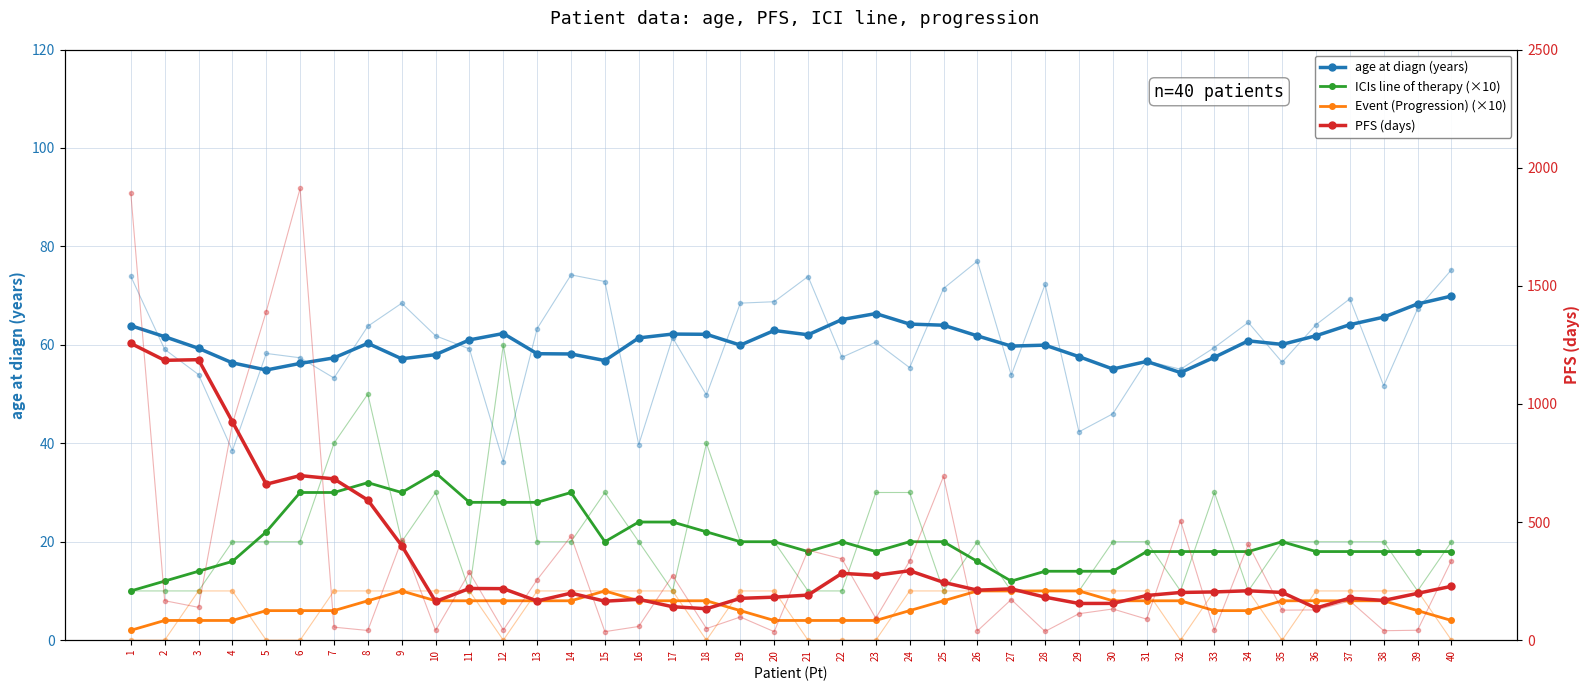

Which series changed the most between 7 and 30?

PFS (days)